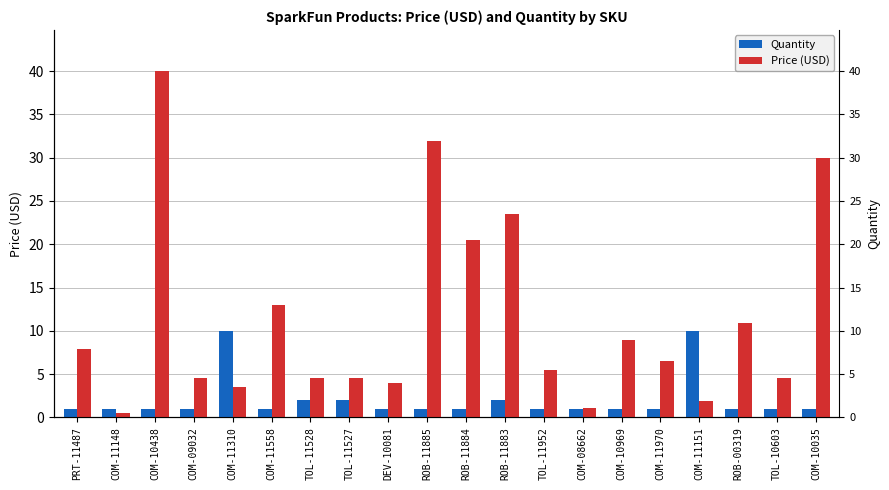

List the series in order of their overall mean, lowest first.

Quantity, Price (USD)